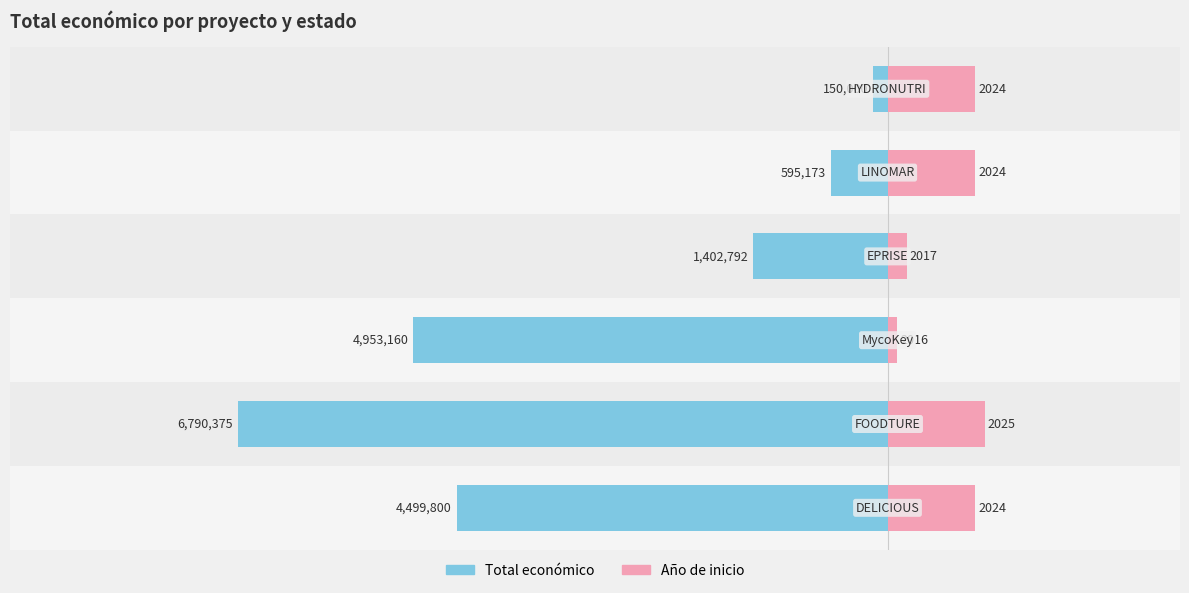

How many data points does each series have?

6